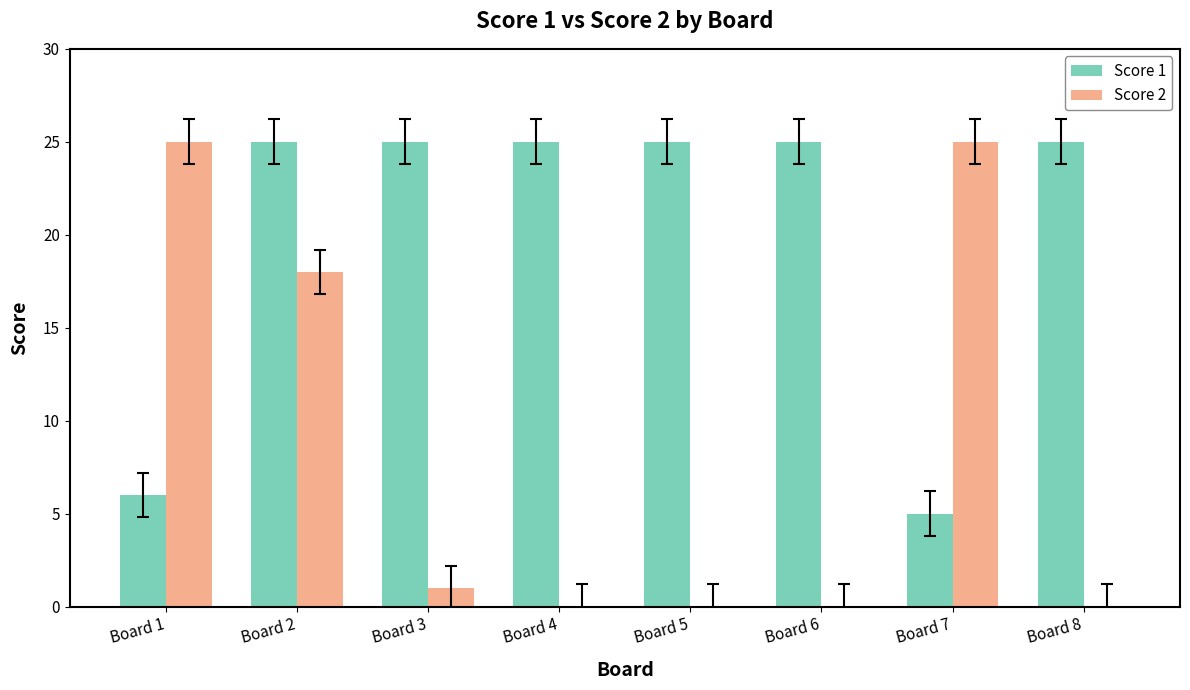

True or false: Score 1 has a value of 25 at Board 2.

True